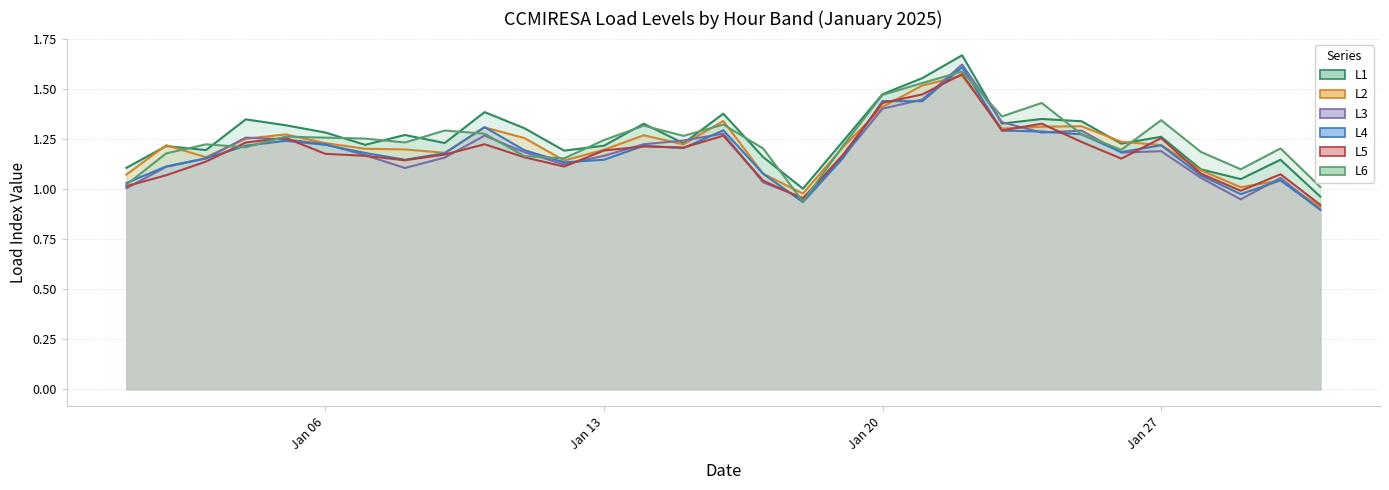

Rank the series by their maximum value, from highest to lowest.

L1, L3, L4, L6, L5, L2